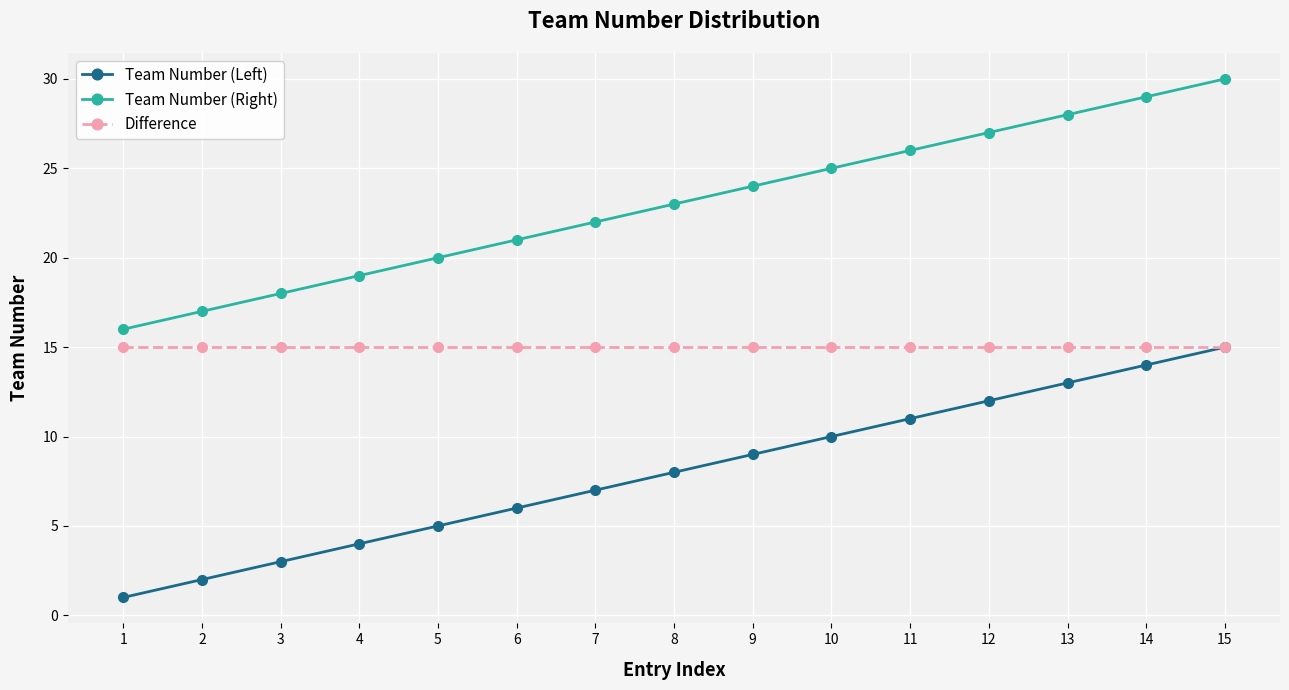

At which label does Team Number (Right) reach its peak?

15